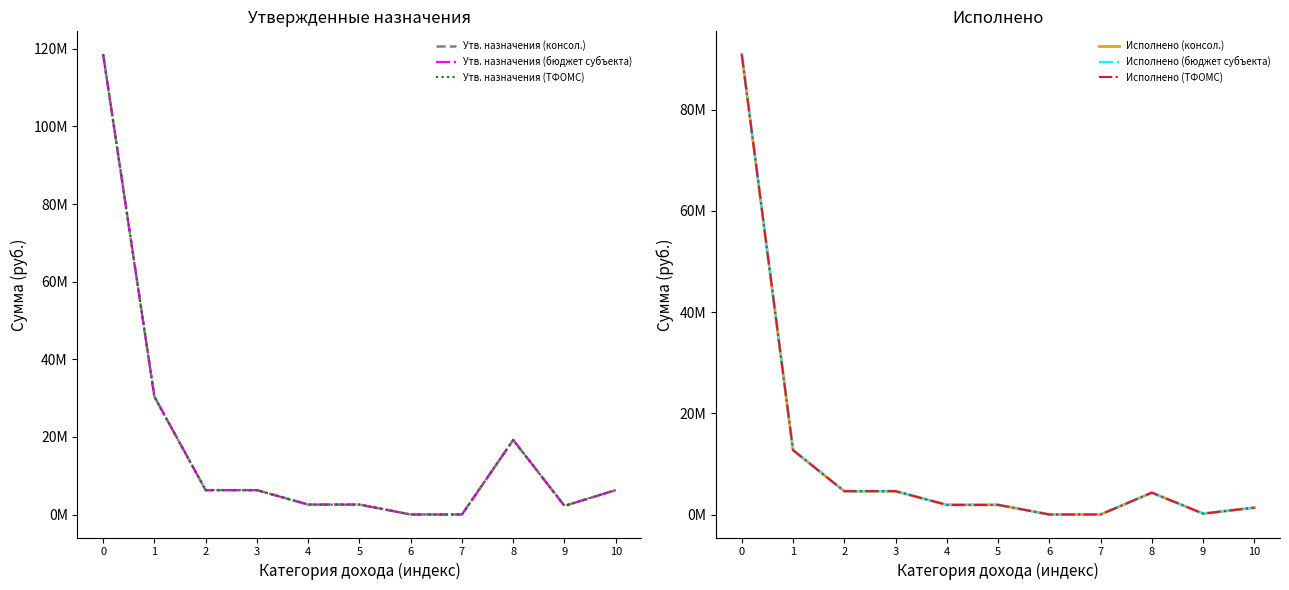

What is the difference between the second highest and minimum values in the Исполнено (бюджет субъекта) series?

12718912.7